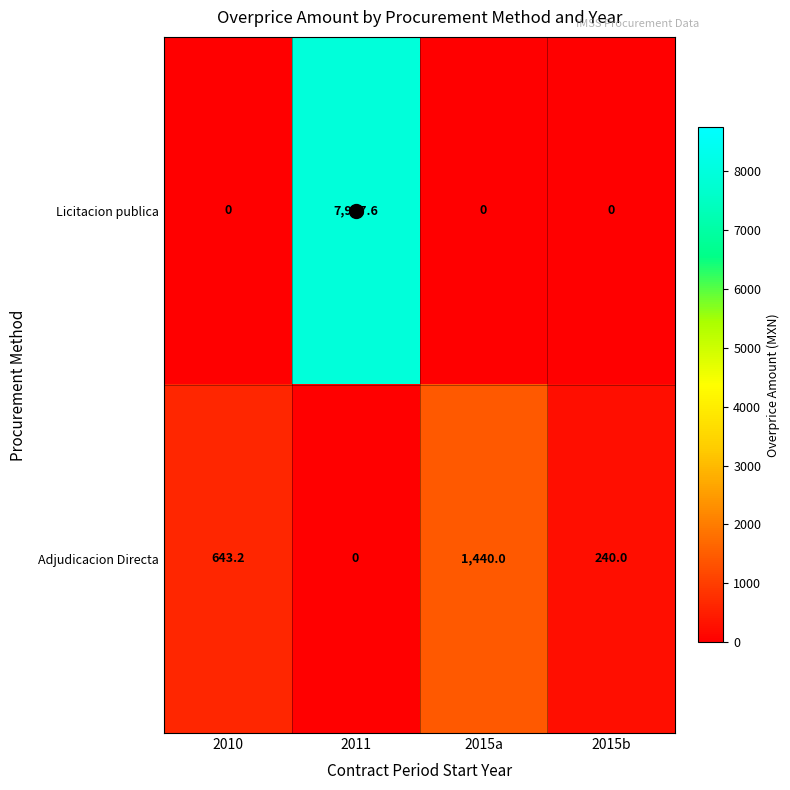

At which label does Adjudicacion Directa first exceed 643?

2010